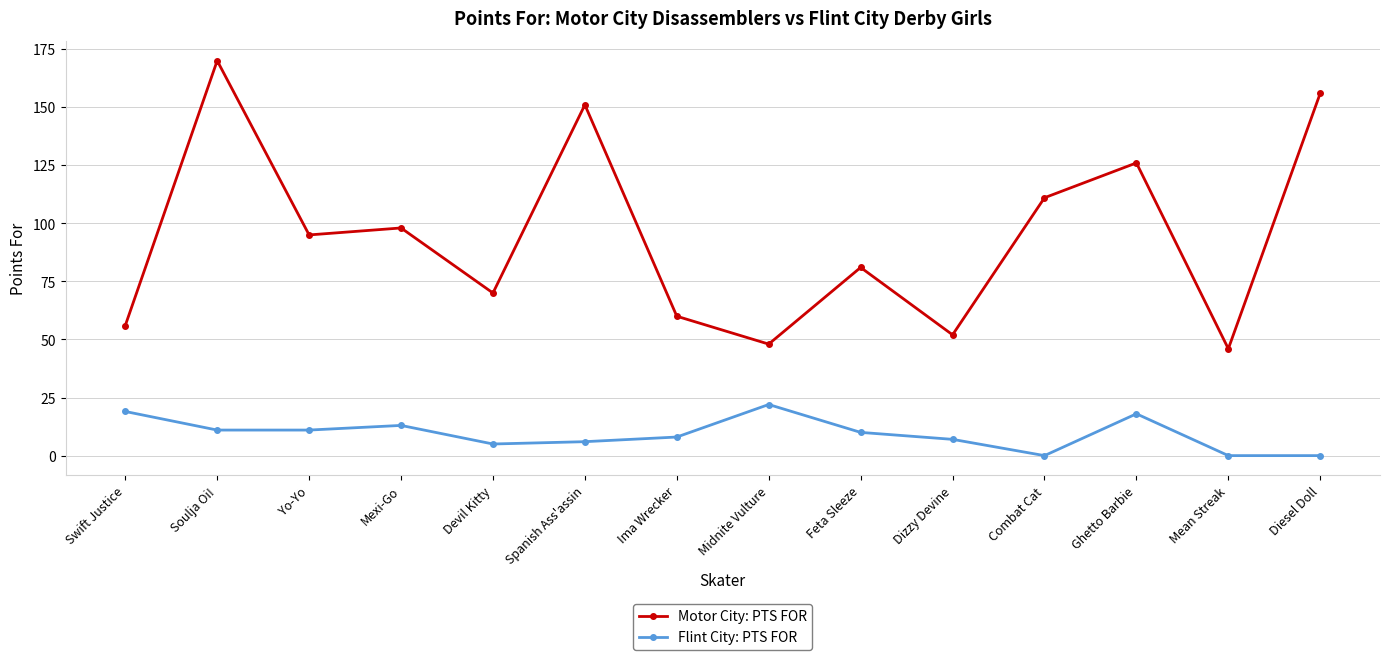

At which category is the sum across all series the highest?

Soulja Oi!